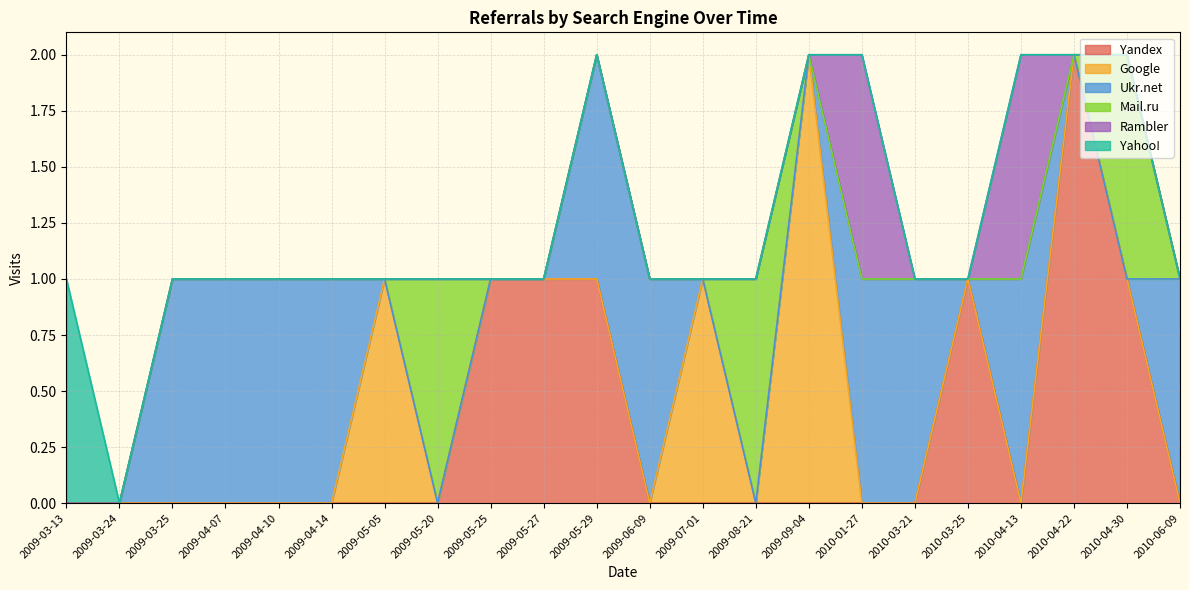

Count the number of data series in this chart.

6